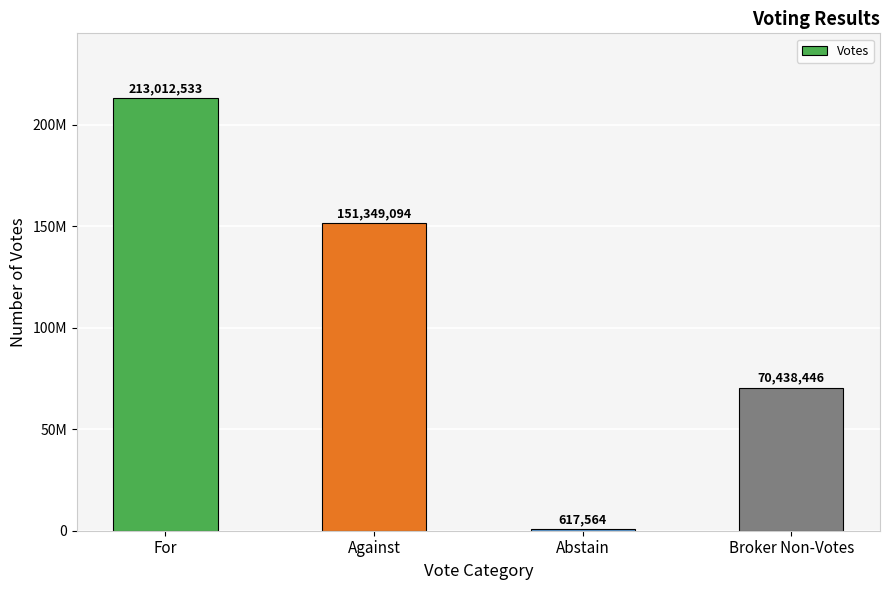

Are the bars horizontal?

No